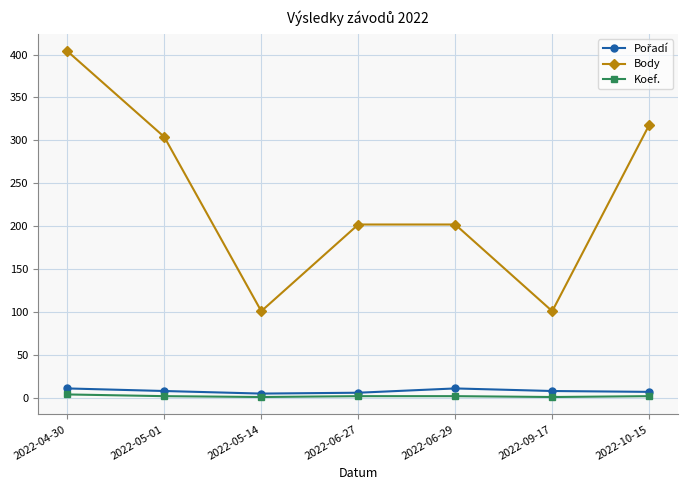

At which category is the sum across all series the highest?

2022-04-30